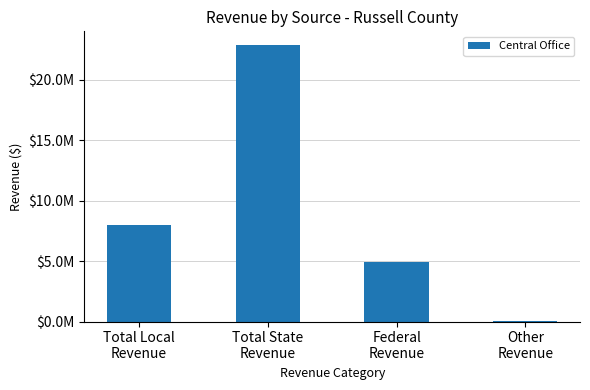

What is the sum of all values?

35760287.8